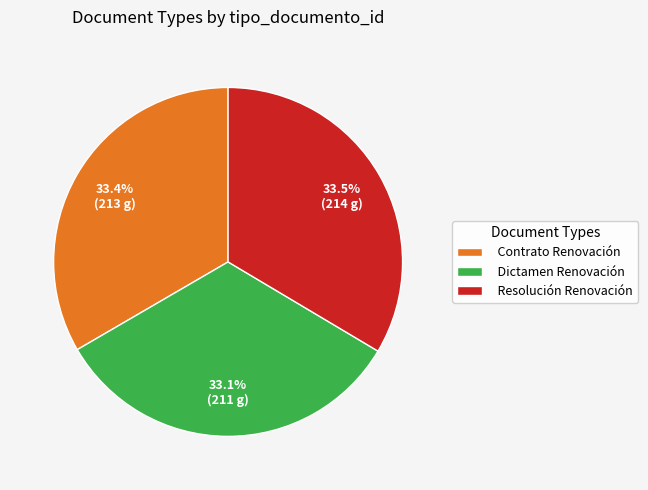

To the nearest percent, what is the average slice percentage?

33%